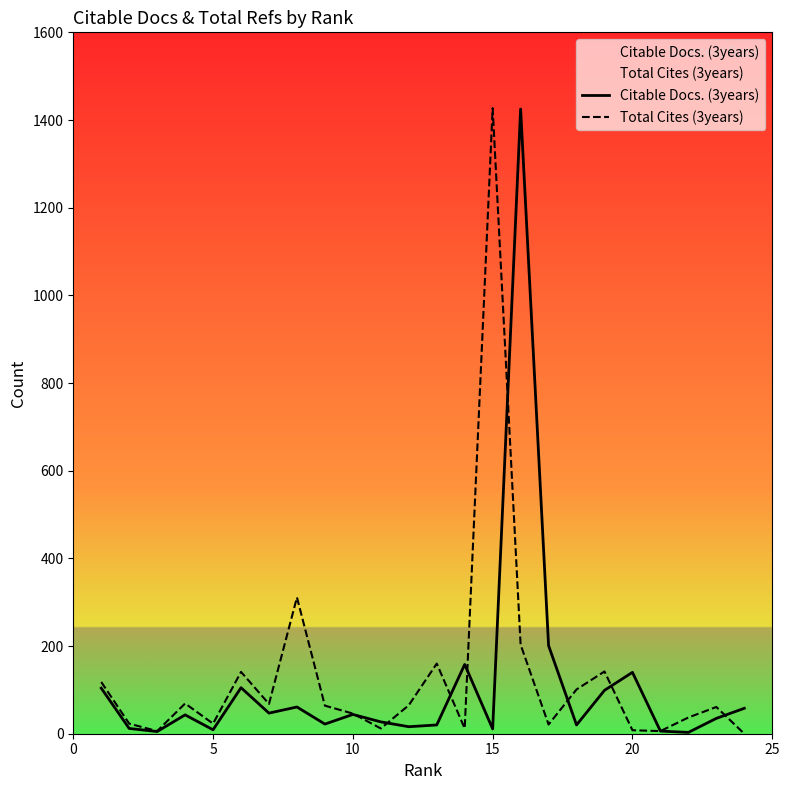

What is the maximum value shown in the chart?

1427